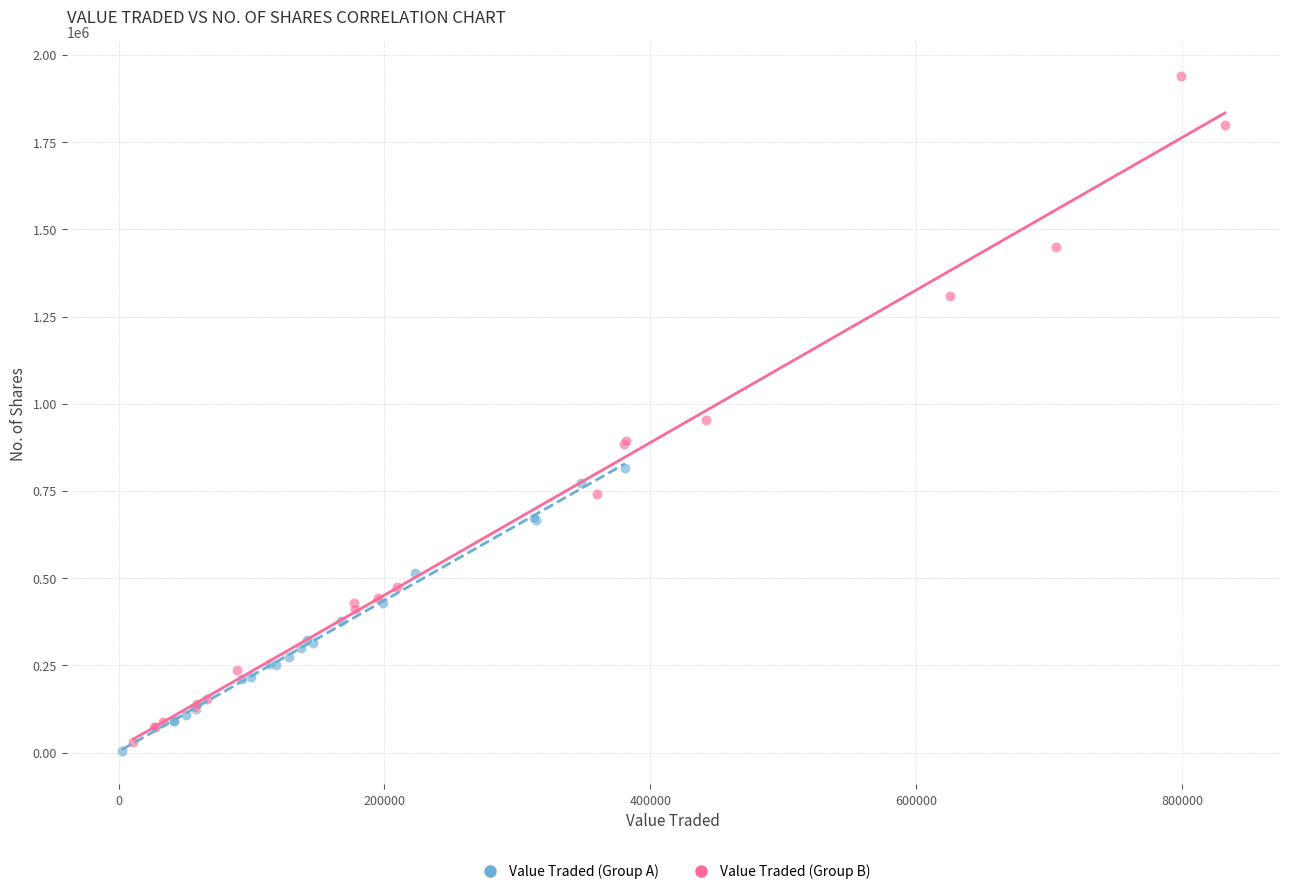

Which series has the largest Y range (max minus min)?

Value Traded (Group B)